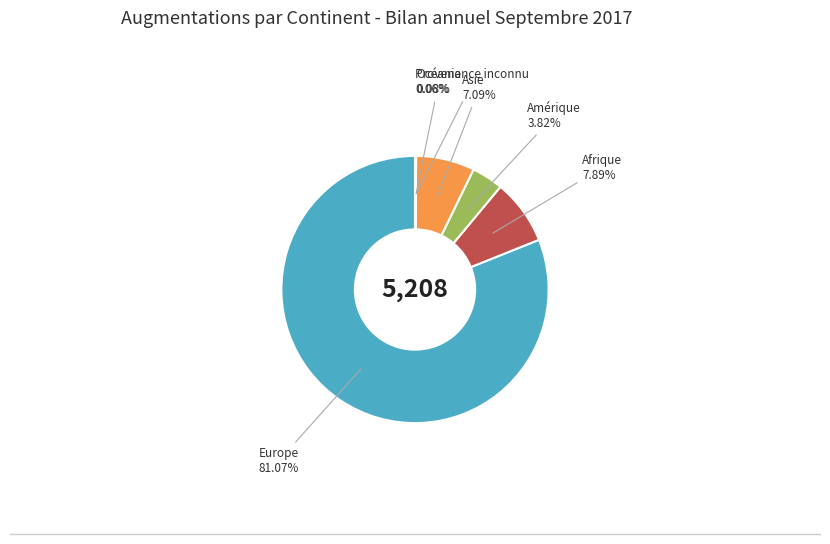

Does any single category account for the majority?

Yes